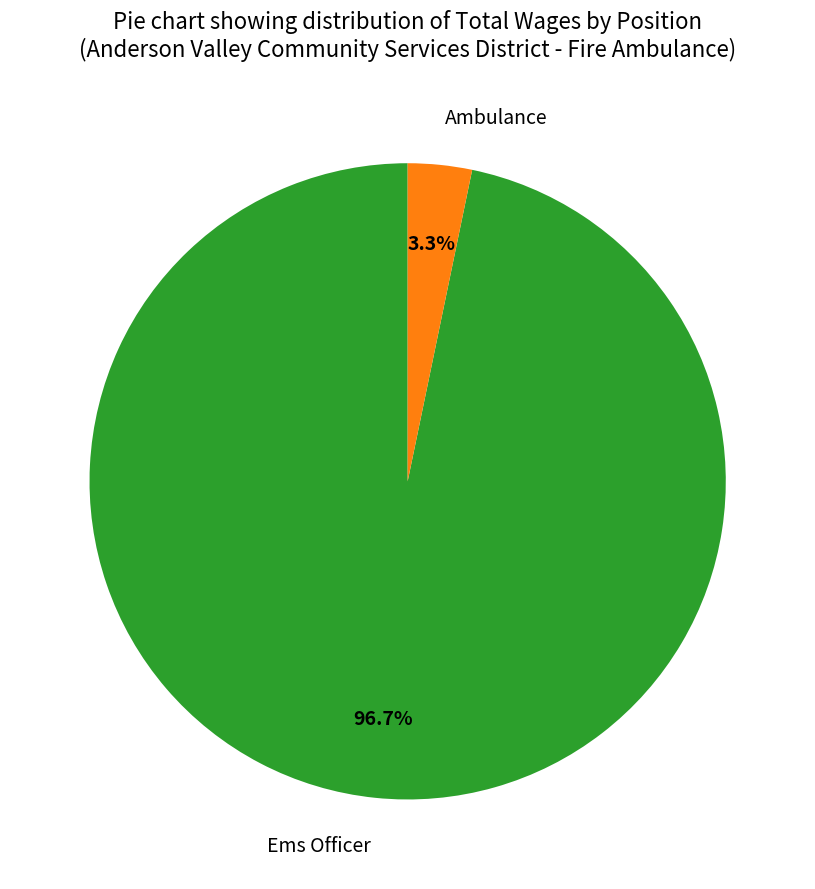

Count the number of slices in the pie.

2